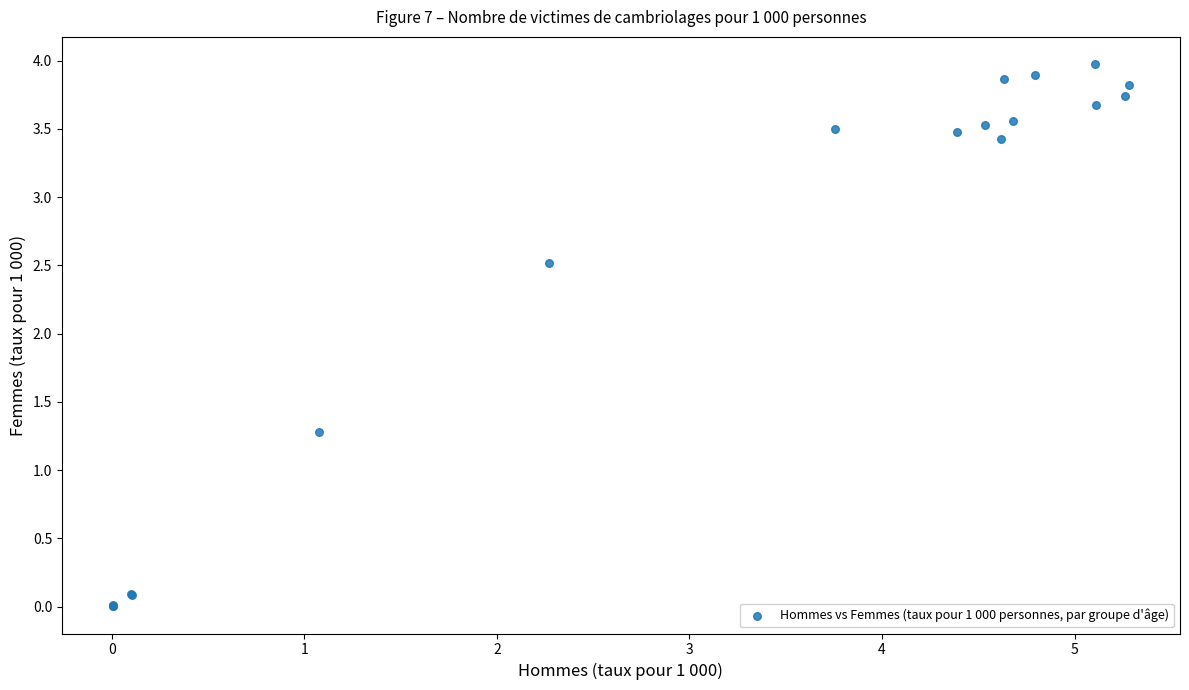

What Y value in the scatter plot is closest to 1?

1.3